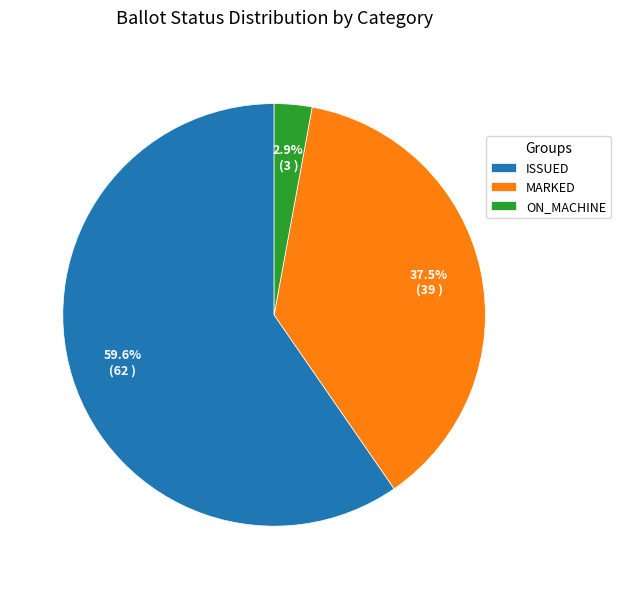

Approximately how many times larger is the value at MARKED compared to ISSUED?

0.6